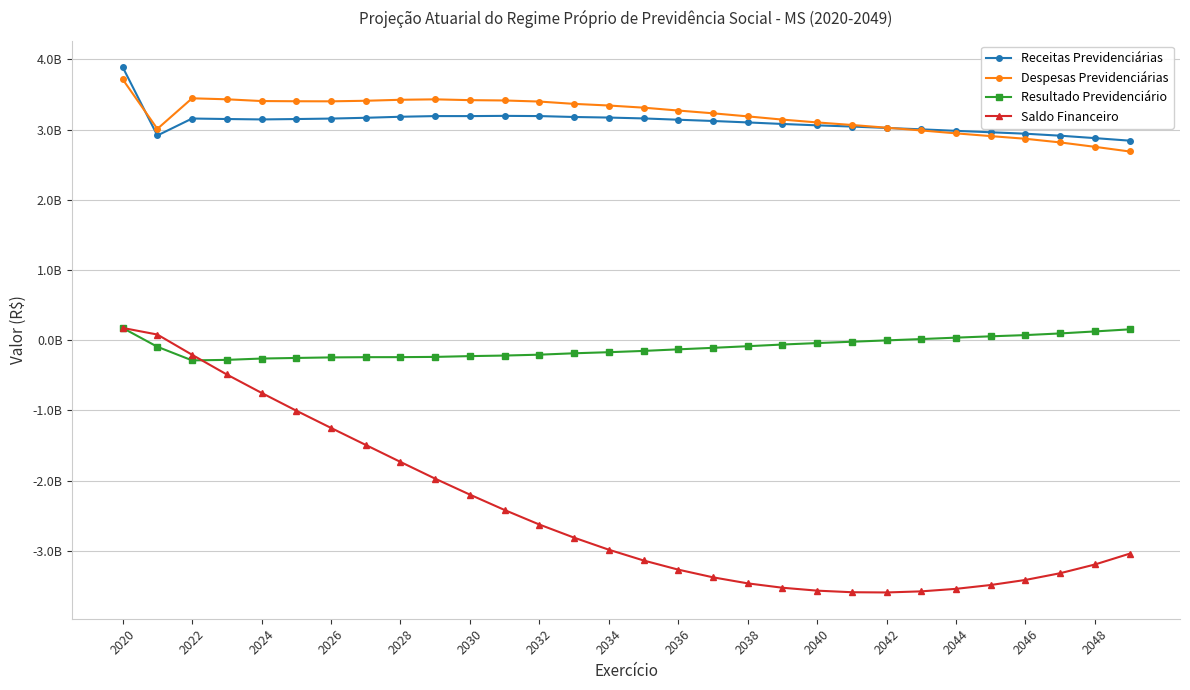

What are all the series names shown in the legend?

Receitas Previdenciárias, Despesas Previdenciárias, Resultado Previdenciário, Saldo Financeiro